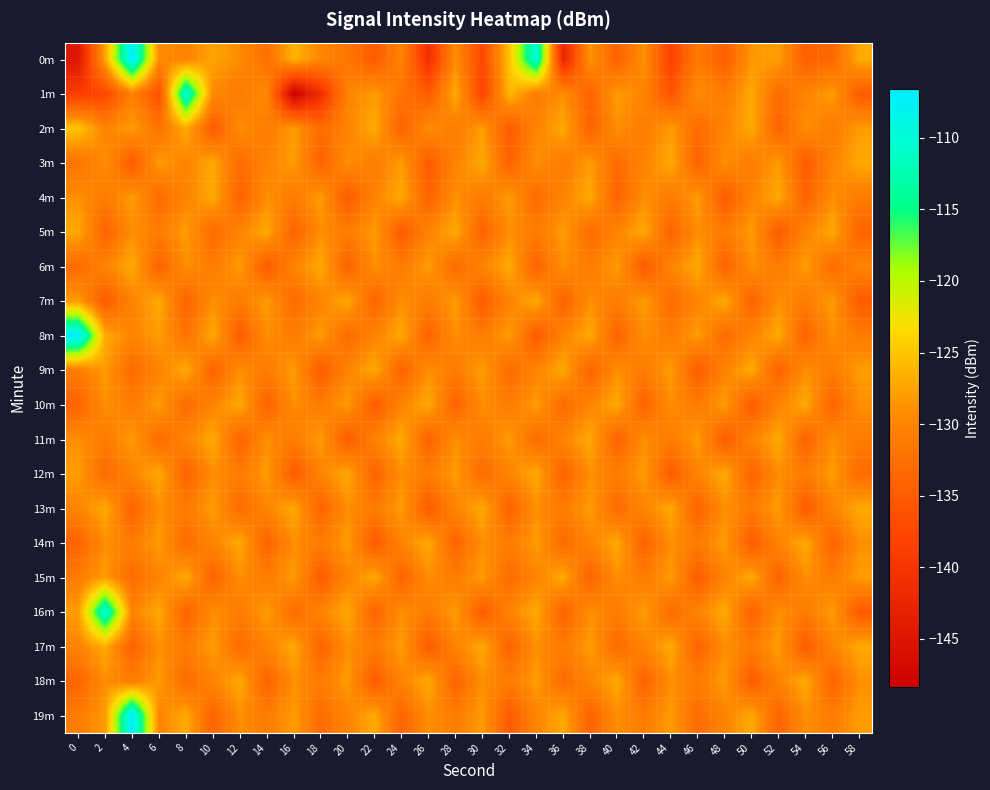

At which category does the chart reach its peak across all series?

4